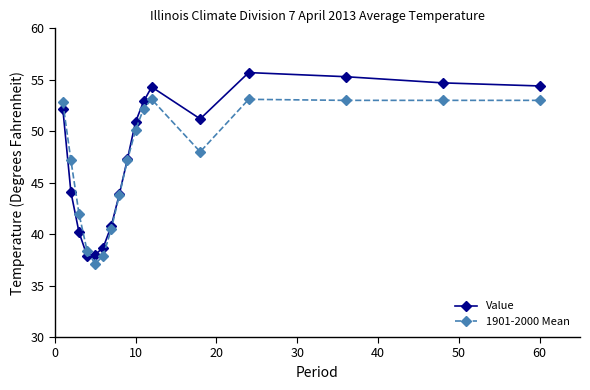

What is the value of the 1901-2000 Mean point at the 17th from the left?

53.0